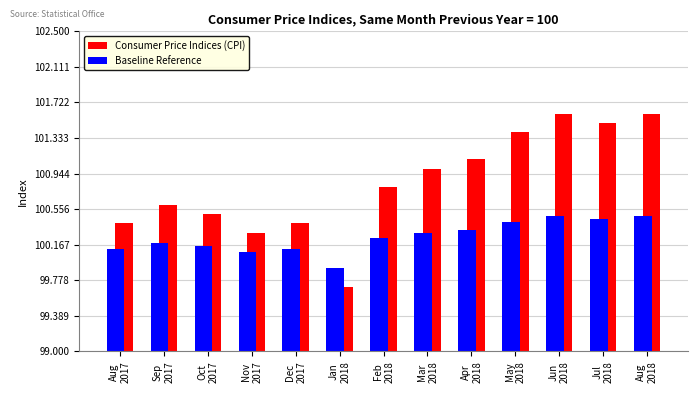

Rank the series at Apr
2018 from lowest to highest value.

Baseline Reference, Consumer Price Indices (CPI)